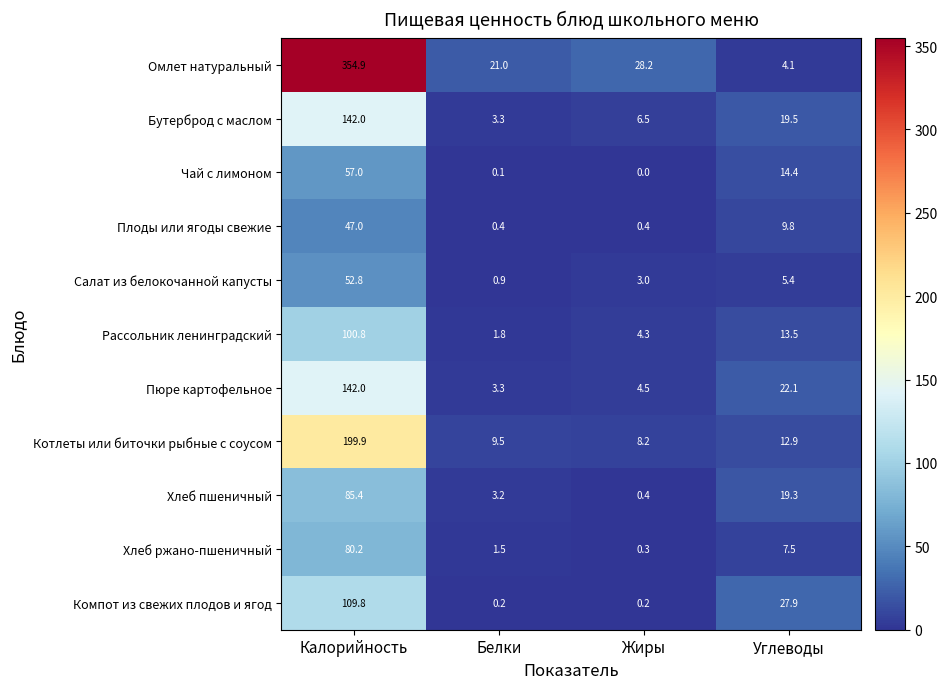

Which series has the widest spread of values?

Омлет натуральный